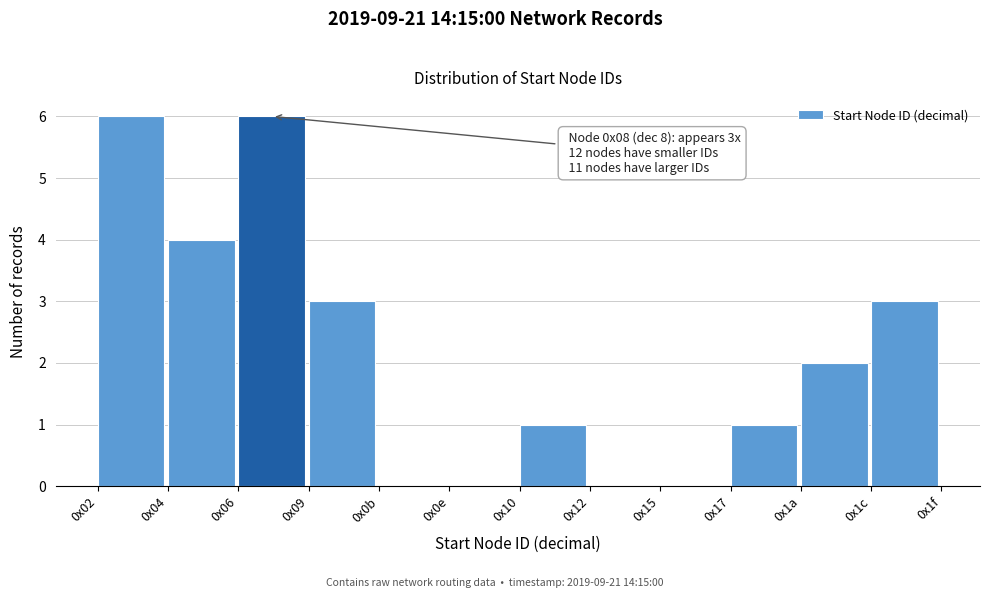

Reading left to right, list all the values displayed in this chart.

0x02=6	0x04=4	0x06=6	0x09=3	0x0b=0	0x0e=0	0x10=1	0x12=0	0x15=0	0x17=1	0x1a=2	0x1c=3